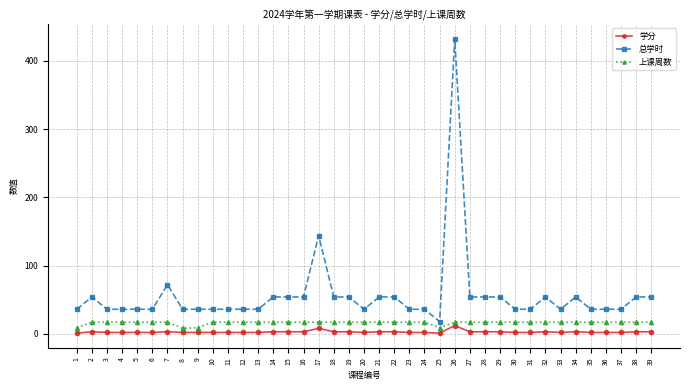

What is the difference between the second highest and minimum values in the 总学时 series?

126